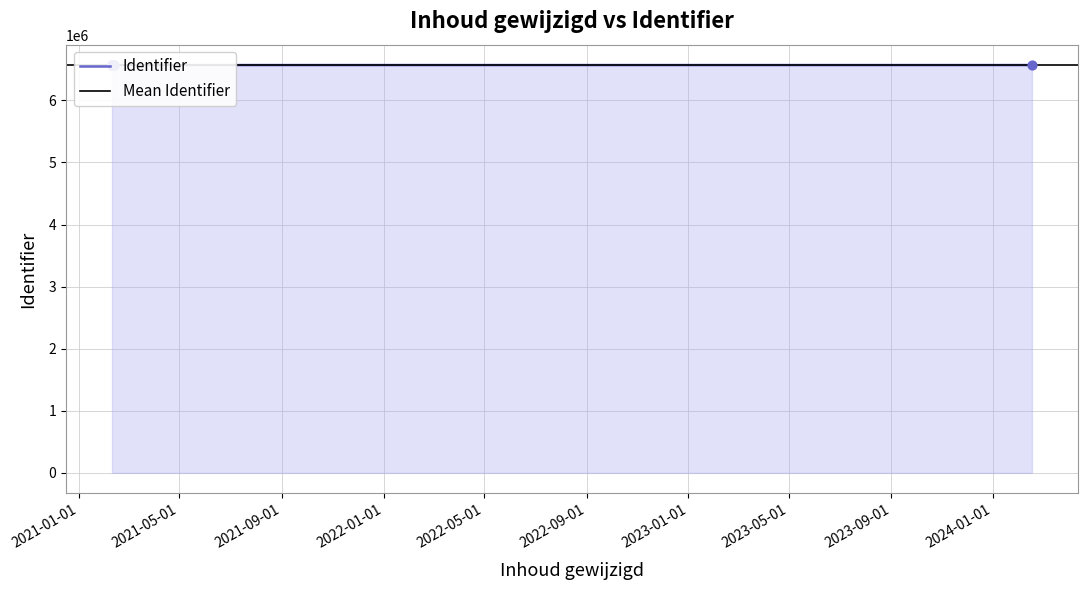

What is the change in value from 2021-02-09 15:16:32 to 2021-02-11 10:27:43?

+55